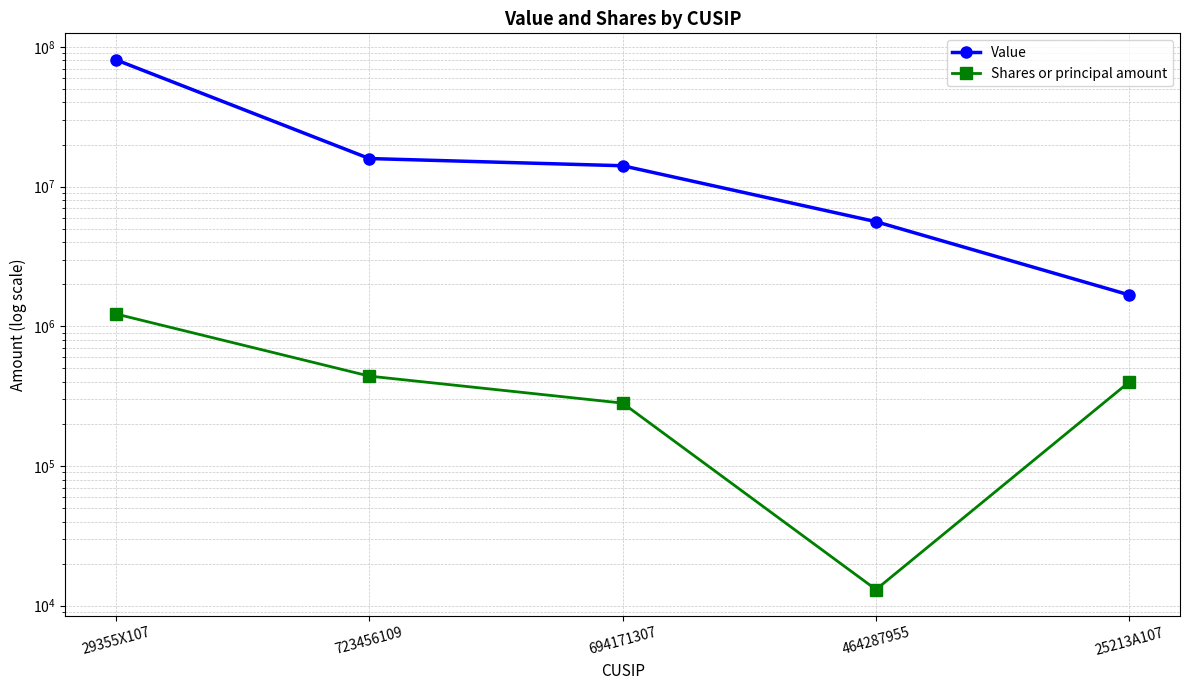

Reading right to left, list all the values displayed in this chart.

Value: 25213A107=1676000	464287955=5609000	694171307=14100000	723456109=15880000	29355X107=80809000
Shares or principal amount: 25213A107=400000	464287955=13055	694171307=282000	723456109=440000	29355X107=1225300